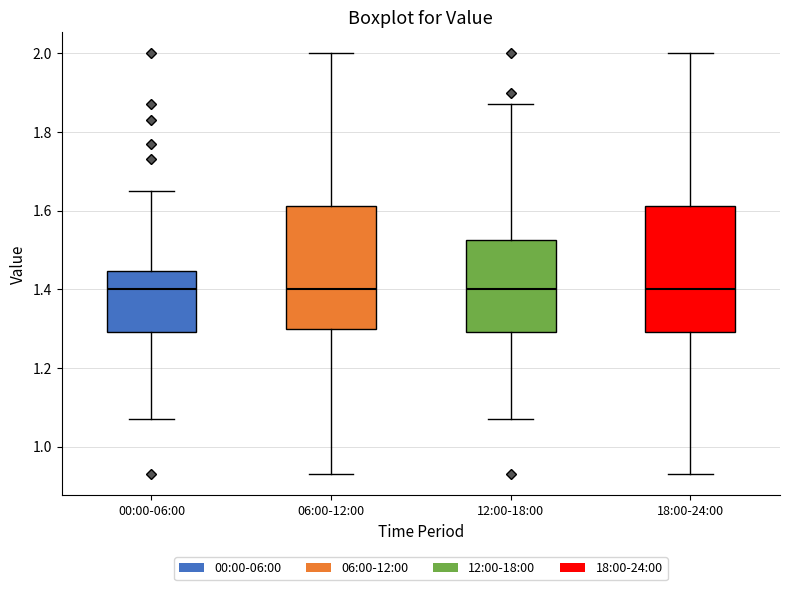

Reading left to right, transcribe this box plot: for each box, give where its median line is, the range the box spans, and where its two whiskers end, as read against the y-axis. The values are not printed on the chart, so give them approximately, as read against the axis.

00:00-06:00: median 1.40, box 1.30 to 1.44, whiskers 1.08 to 1.66
06:00-12:00: median 1.40, box 1.30 to 1.62, whiskers 0.94 to 2.00
12:00-18:00: median 1.40, box 1.30 to 1.52, whiskers 1.08 to 1.88
18:00-24:00: median 1.40, box 1.30 to 1.62, whiskers 0.94 to 2.00